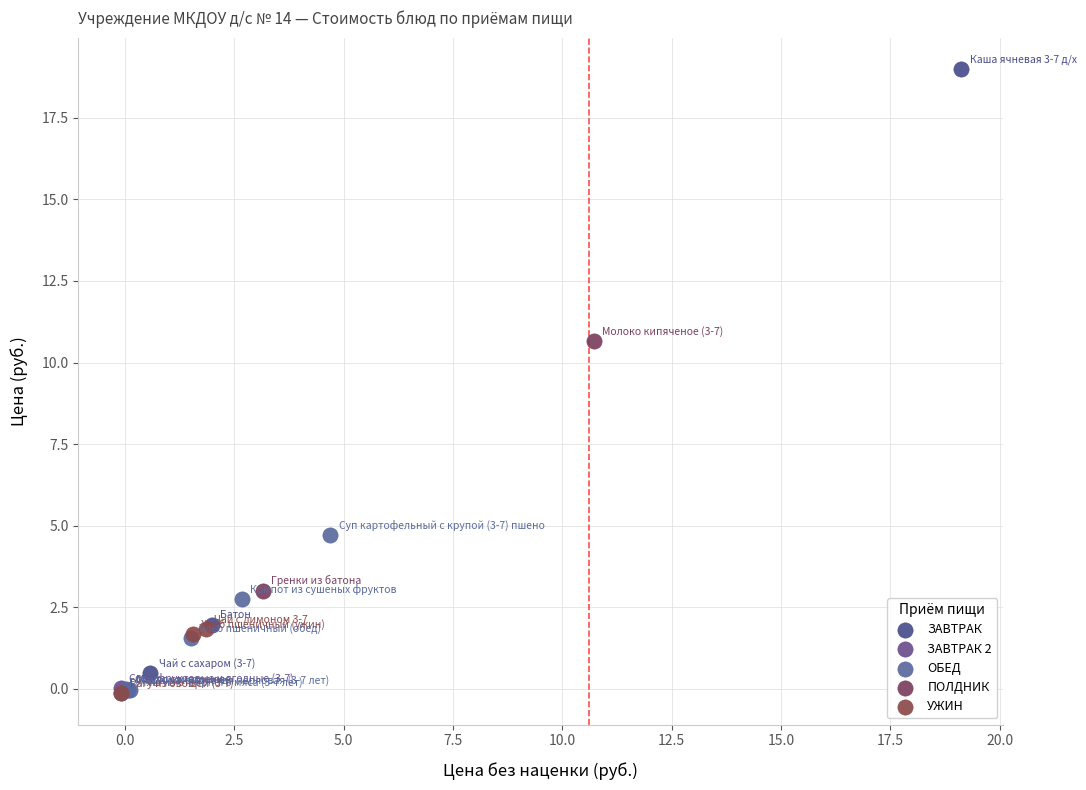

What are all the series names shown in the legend?

ЗАВТРАК, ЗАВТРАК 2, ОБЕД, ПОЛДНИК, УЖИН